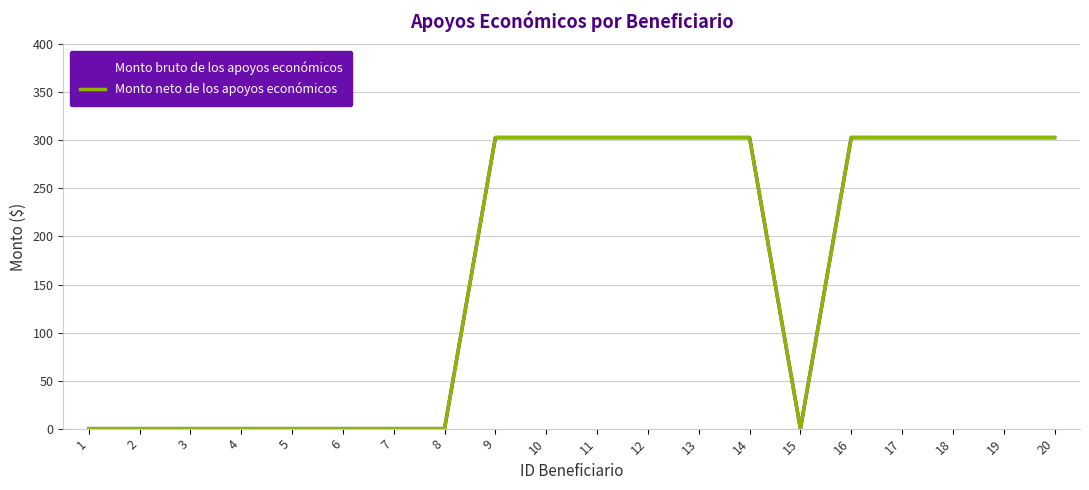

What is the highest value of the Monto bruto de los apoyos económicos series?

303